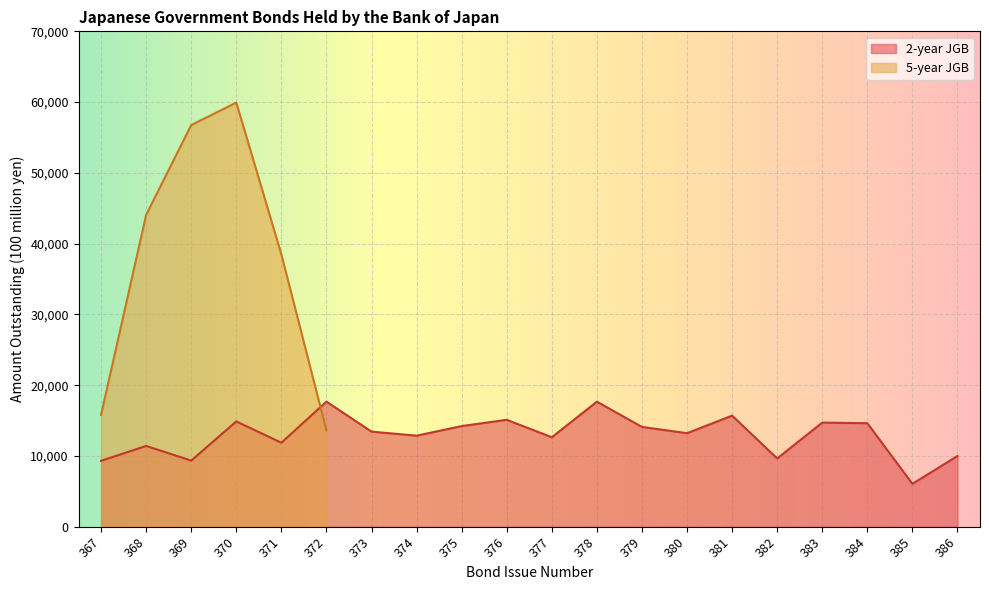

What is the lowest value of the 2-year JGB series?

6057